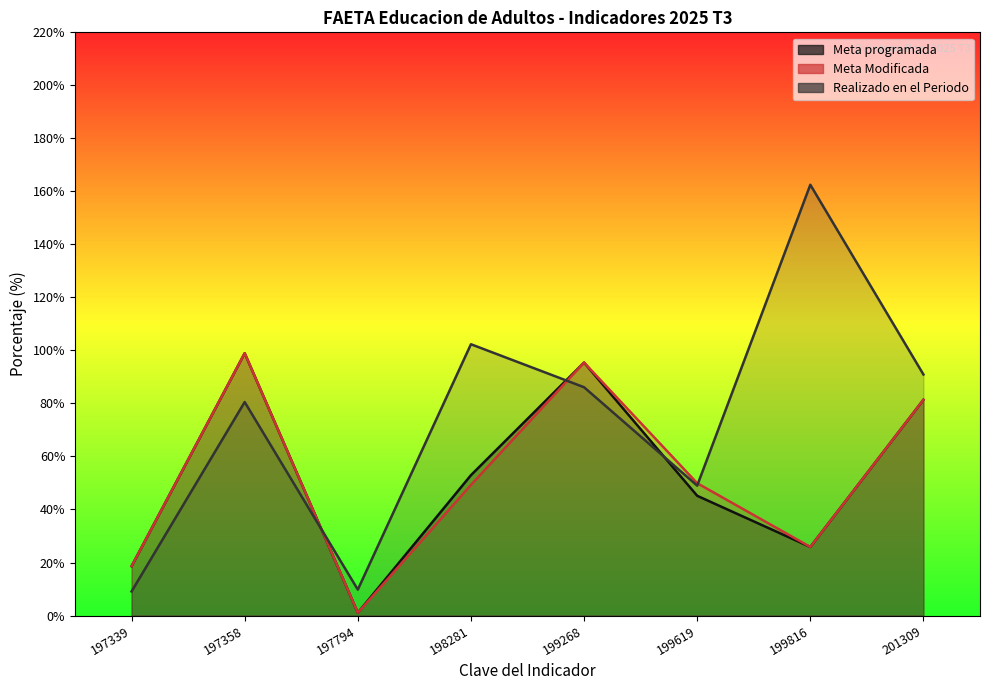

True or false: Realizado en el Periodo has a value of 80.5 at 197358.

True